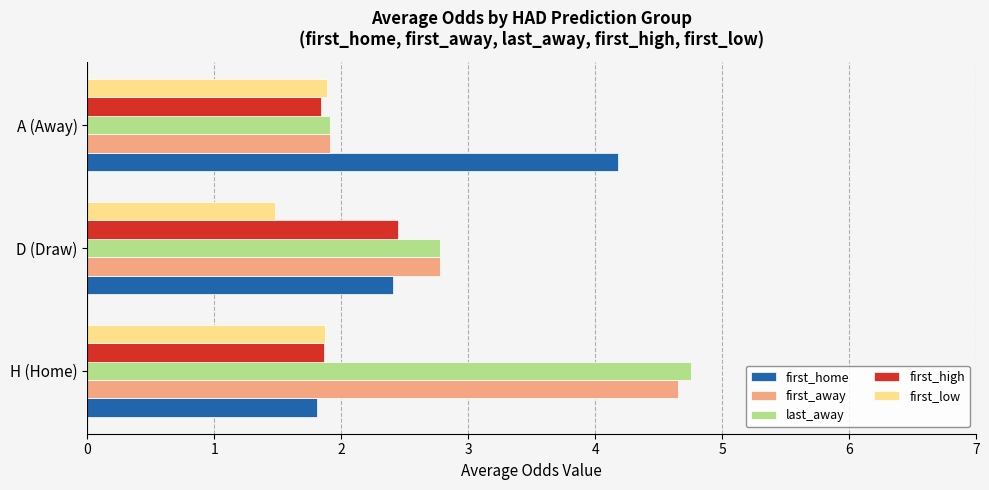

List the series in order of their peak value, highest first.

last_away, first_away, first_home, first_high, first_low